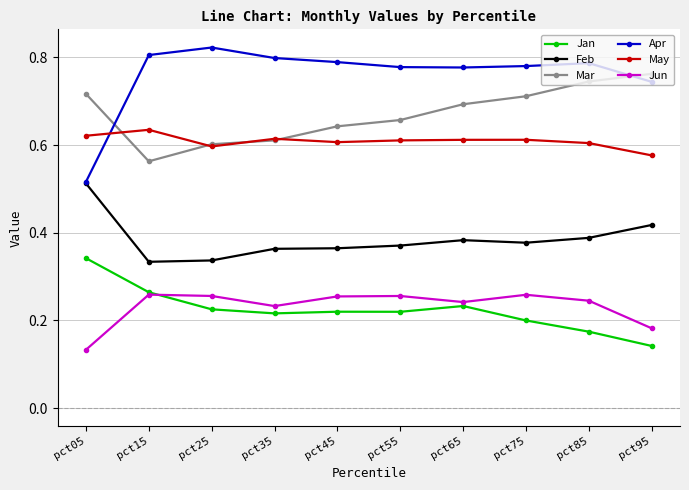

How many intersections are there between Jan and Jun?

1